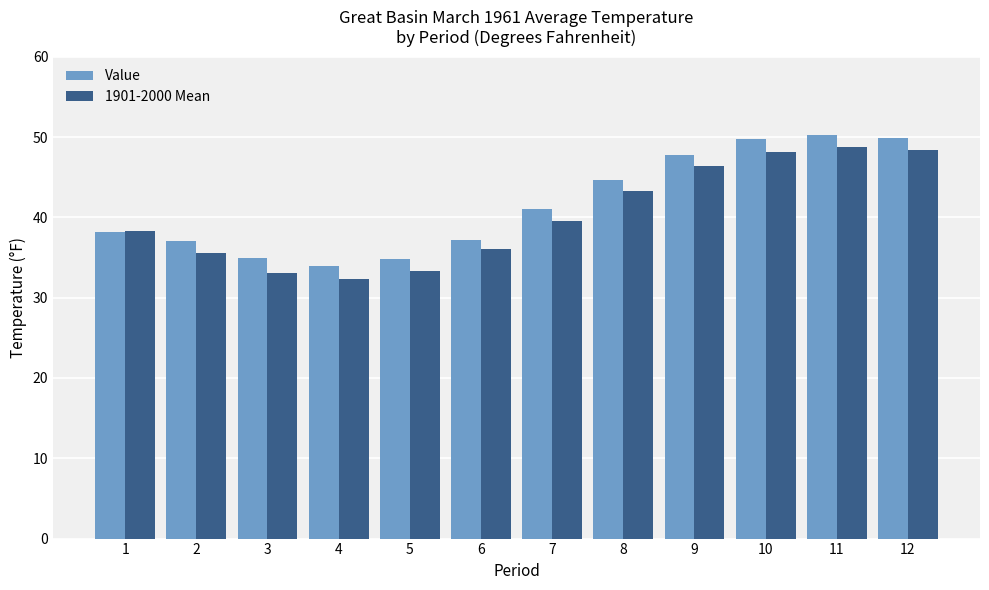

The value of Value at 6 is 20.5. True or false?

False